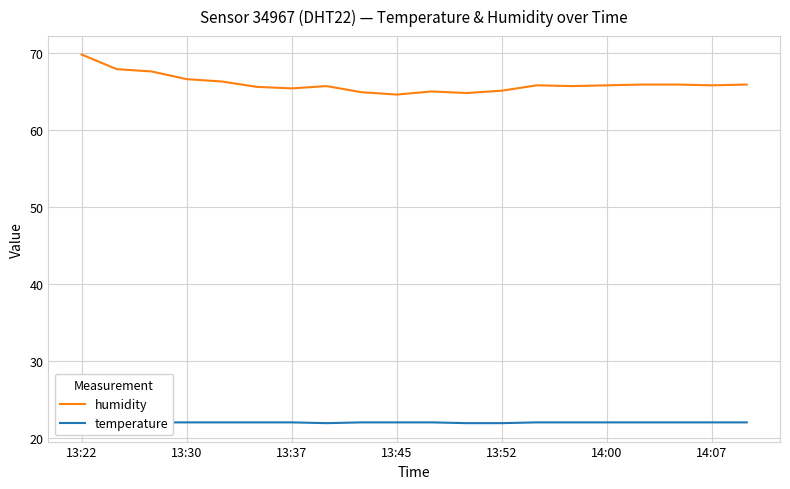

The humidity series shows 66.6 at 13:30. True or false?

True